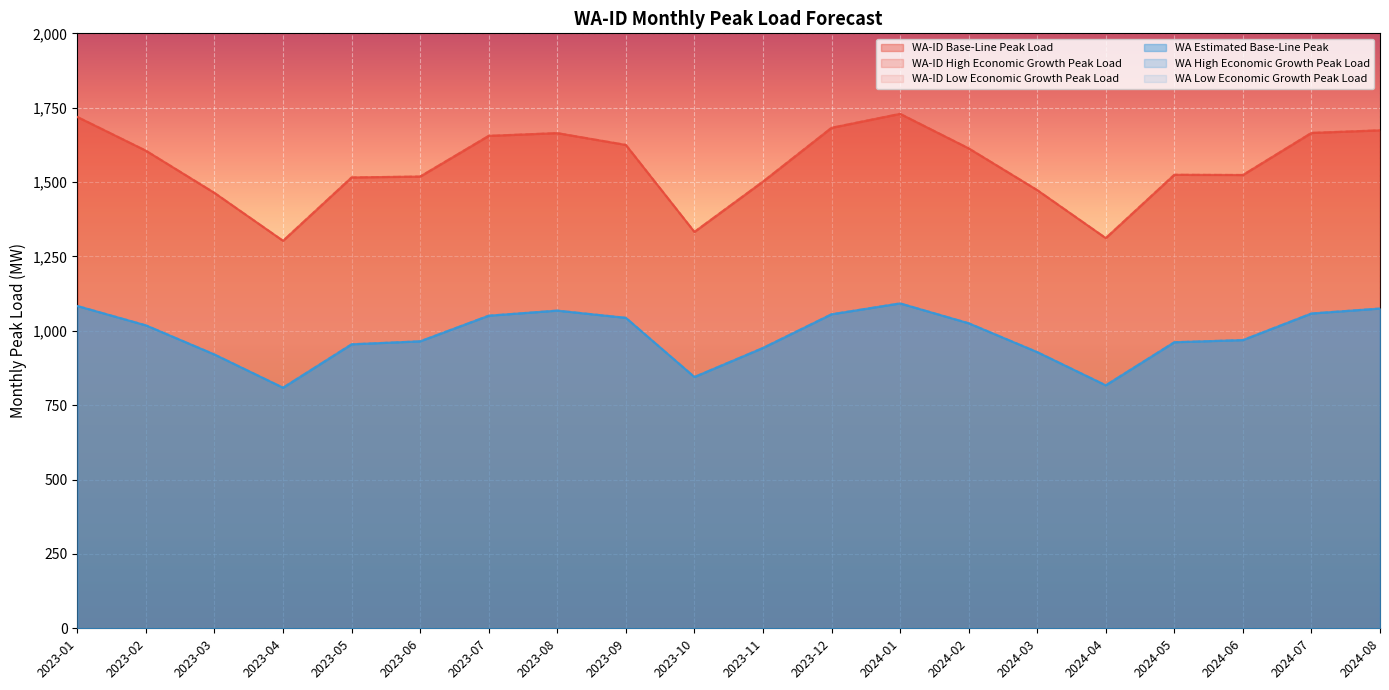

Reading right to left, what are all the values shown in this chart?

WA-ID Base-Line Peak Load: 1674.0	1665.3	1523.8	1524.6	1311.7	1473.0	1613.4	1729.4	1682.5	1501.6	1332.5	1624.9	1664.6	1655.4	1518.6	1515.6	1302.6	1463.5	1605.4	1718.8
WA-ID High Economic Growth Peak Load: 1674.0	1665.3	1523.8	1524.6	1311.7	1473.0	1613.4	1729.4	1682.5	1501.6	1332.5	1624.9	1664.6	1655.4	1518.6	1515.6	1302.6	1463.5	1605.4	1718.8
WA-ID Low Economic Growth Peak Load: 1674.0	1665.3	1523.8	1524.6	1311.7	1473.0	1613.4	1729.4	1682.5	1501.6	1332.5	1624.9	1664.6	1655.4	1518.6	1515.6	1302.6	1463.5	1605.4	1718.8
WA Estimated Base-Line Peak: 1074.9	1058.2	968.8	961.7	816.8	928.5	1025.4	1092.2	1055.6	942.4	844.8	1043.7	1067.9	1050.9	964.7	954.7	808.8	920.3	1018.4	1083.4
WA High Economic Growth Peak Load: 1074.9	1058.2	968.8	961.7	816.8	928.5	1025.4	1092.2	1055.6	942.4	844.8	1043.7	1067.9	1050.9	964.7	954.7	808.8	920.3	1018.4	1083.4
WA Low Economic Growth Peak Load: 1074.9	1058.2	968.8	961.7	816.8	928.5	1025.4	1092.2	1055.6	942.4	844.8	1043.7	1067.9	1050.9	964.7	954.7	808.8	920.3	1018.4	1083.4